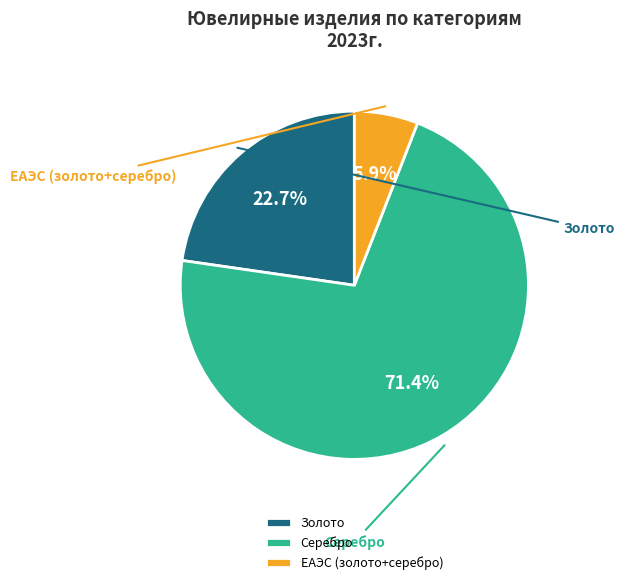

To the nearest percent, what portion does Серебро represent?

71%